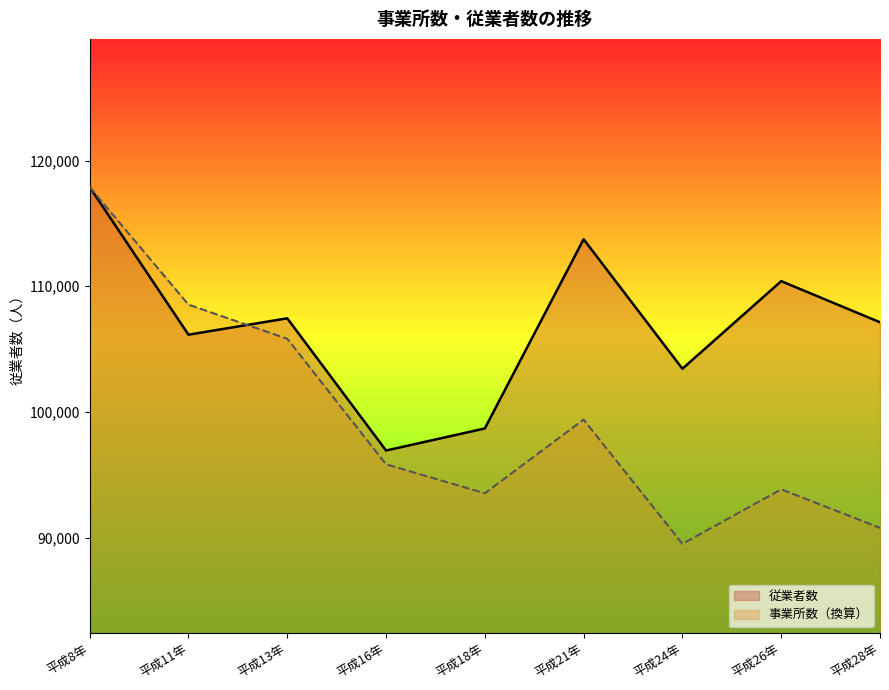

At which label does 事業所数 first exceed 95835?

平成8年